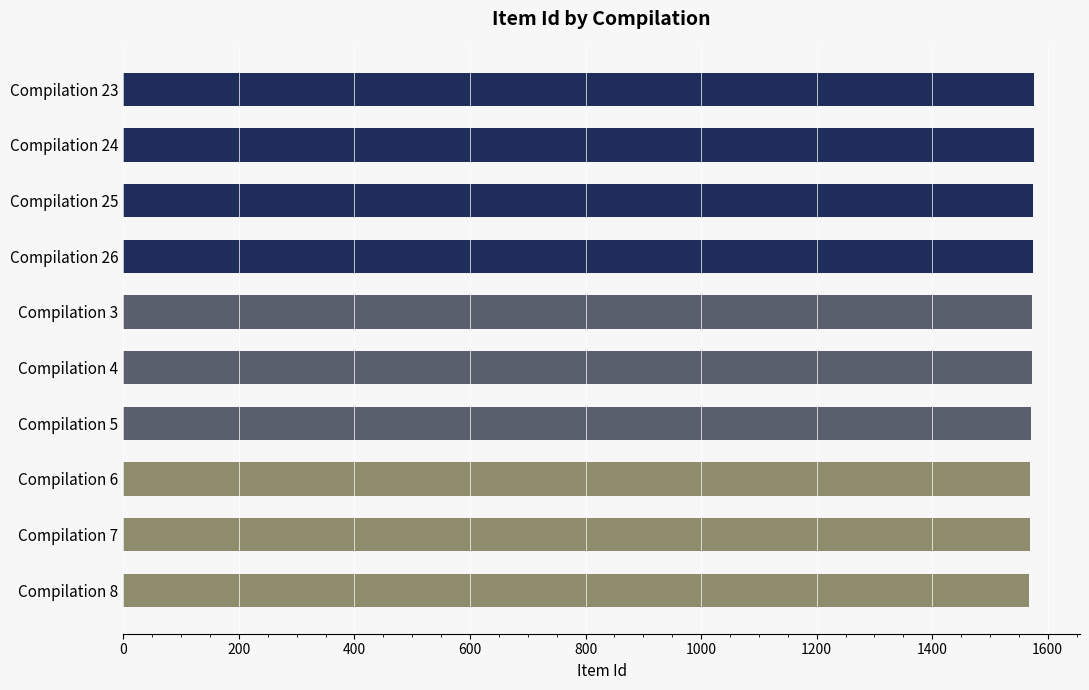

What is the smallest value displayed?

1568